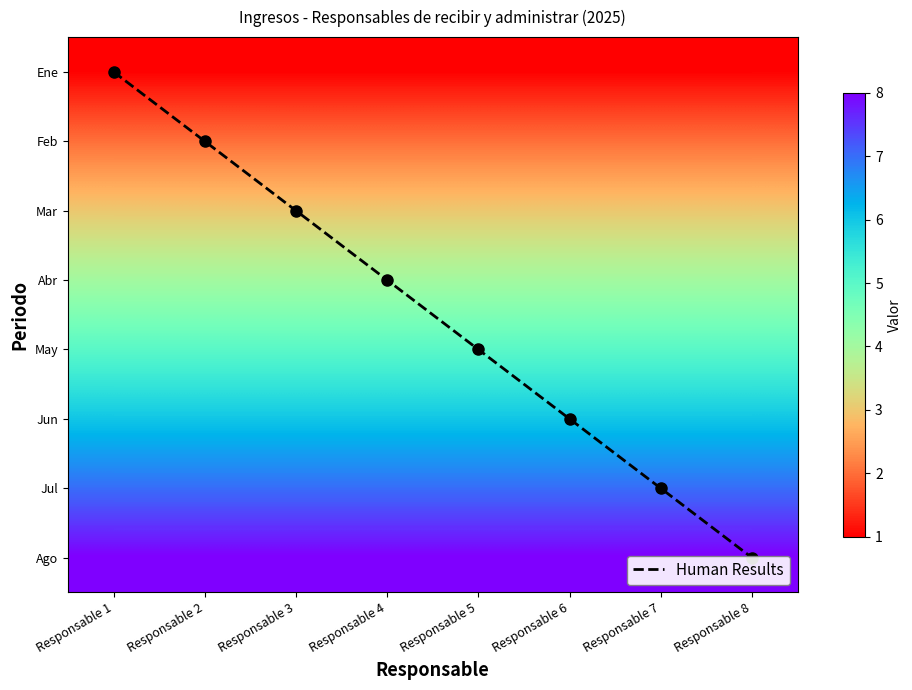

What is the approximate value of Jul at Responsable 3?

7